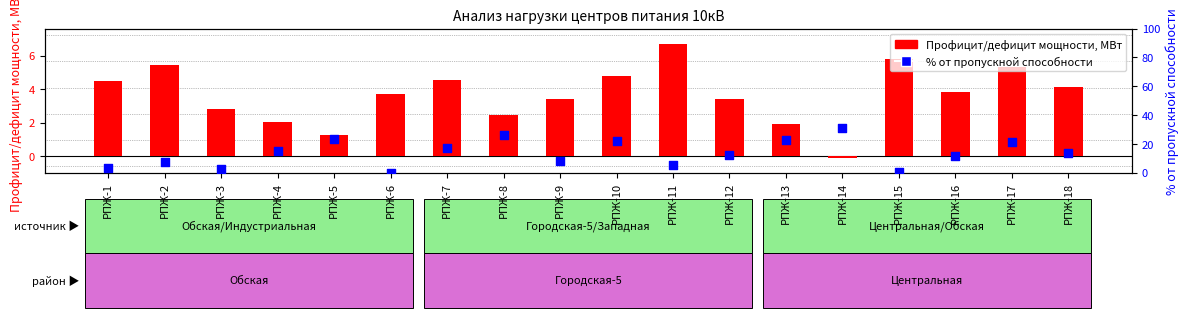

Which series reaches the maximum Y coordinate?

% от пропускной способности